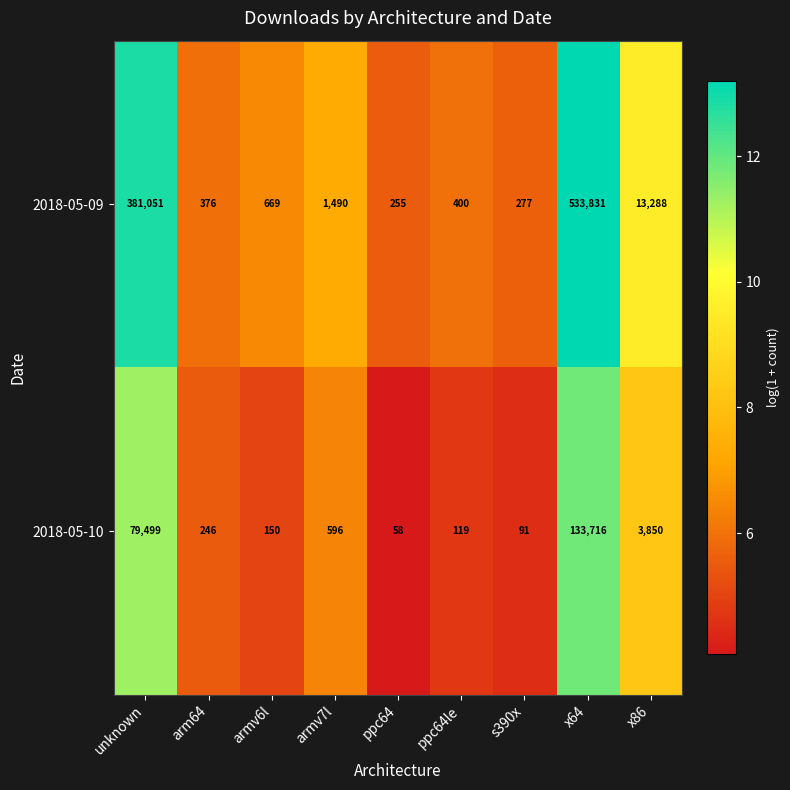

Reading left to right, what are all the values shown in this chart?

2018-05-09: unknown=381051	arm64=376	armv6l=669	armv7l=1490	ppc64=255	ppc64le=400	s390x=277	x64=533831	x86=13288
2018-05-10: unknown=79499	arm64=246	armv6l=150	armv7l=596	ppc64=58	ppc64le=119	s390x=91	x64=133716	x86=3850